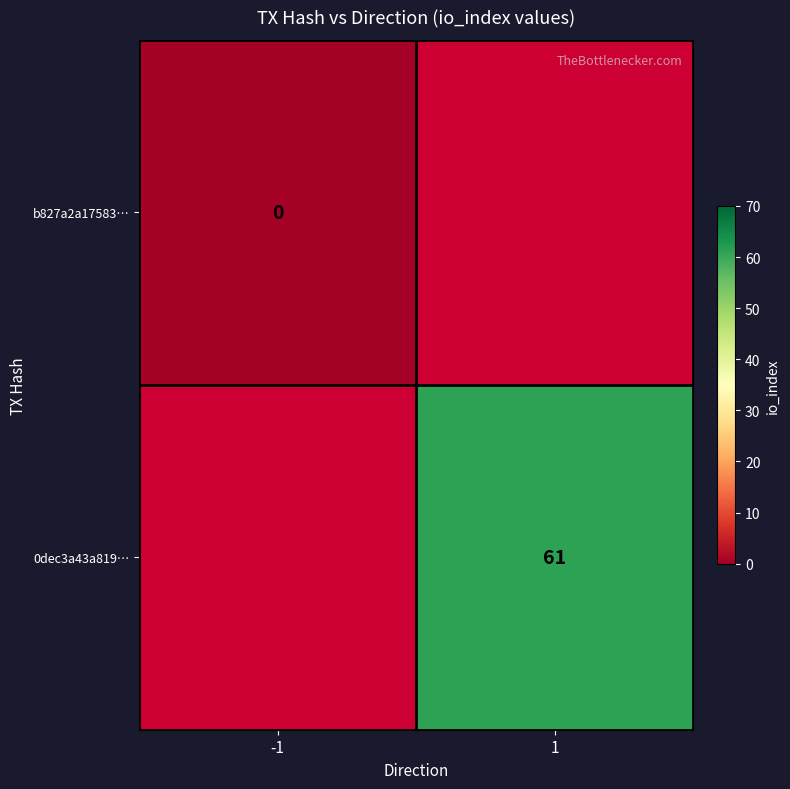

How many categories are shown in the chart?

2